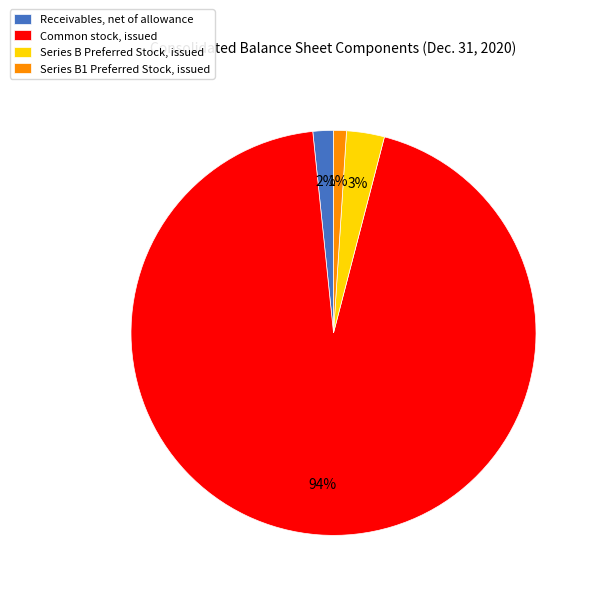

To the nearest percent, what is the combined percentage of Series B Preferred Stock, issued and Common stock, issued?

97%